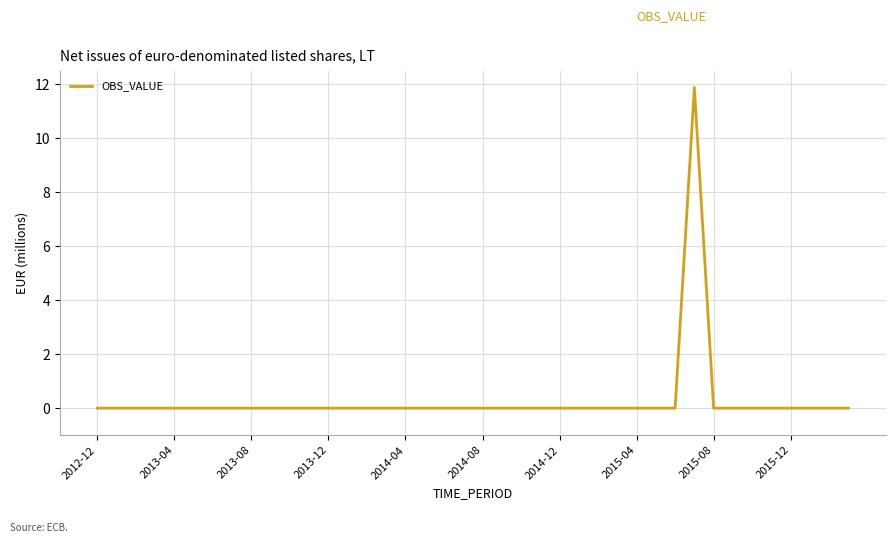

What is the difference between the maximum and minimum values?

11.9